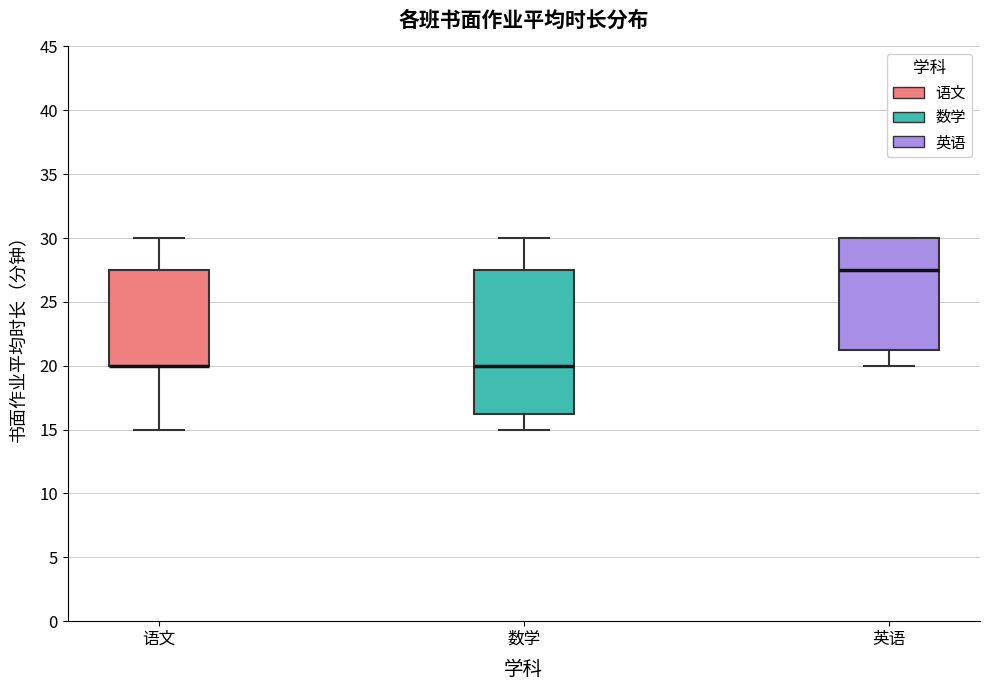

Reading left to right, transcribe this box plot: for each box, give where its median line is, the range the box spans, and where its two whiskers end, as read against the y-axis. The values are not printed on the chart, so give them approximately, as read against the axis.

语文: median 20.0 (drawn on the box's lower edge), box 20.0 to 27.5, whiskers 15.0 to 30.0
数学: median 20.0, box 16.5 to 27.5, whiskers 15.0 to 30.0
英语: median 27.5, box 21.5 to 30.0, whiskers 20.0 to 30.0